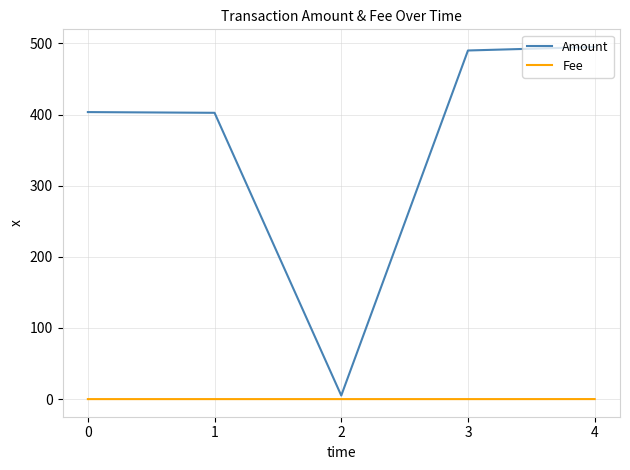

What is the greatest value displayed?

495.0